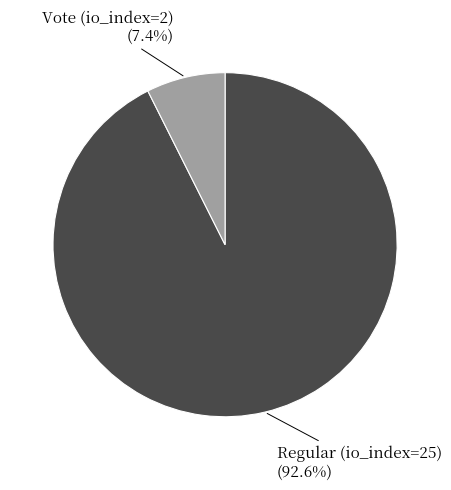

Rank the categories by value from lowest to highest.

Vote (io_index=2), Regular (io_index=25)